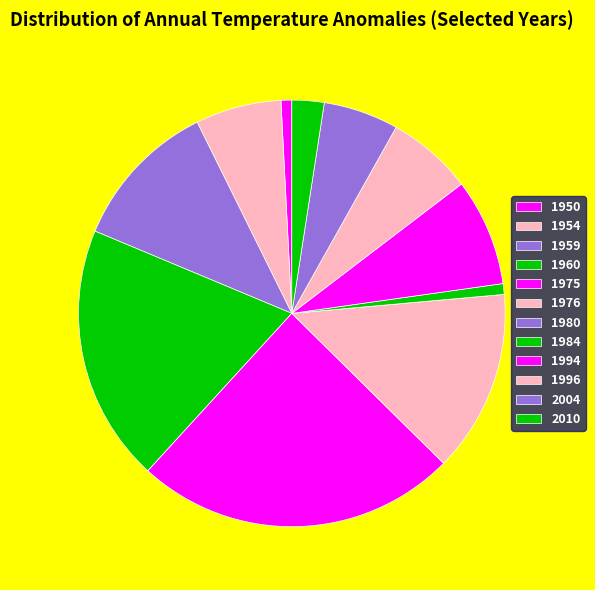

Is there a majority slice in this chart?

No